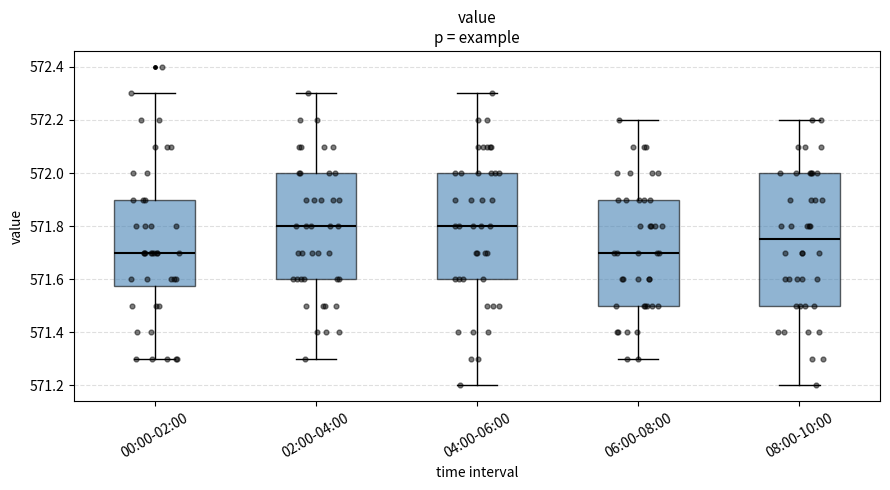

Where does the lower whisker of the box for 08:00-10:00 end on the y-axis? The values are not printed on the chart, so give them approximately, as read against the axis.

571.20